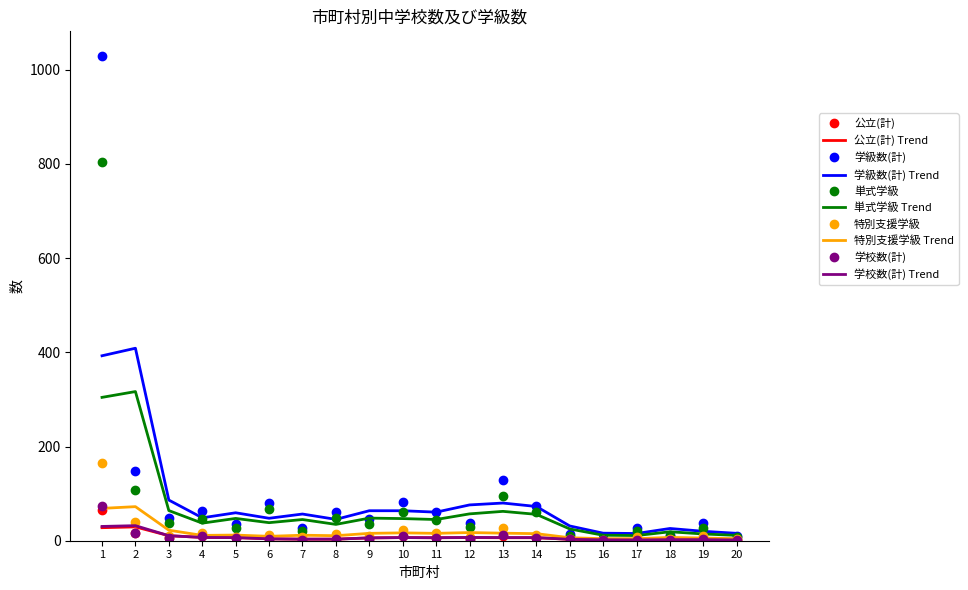

The value of 単式学級 at 19 is 27.0. True or false?

True